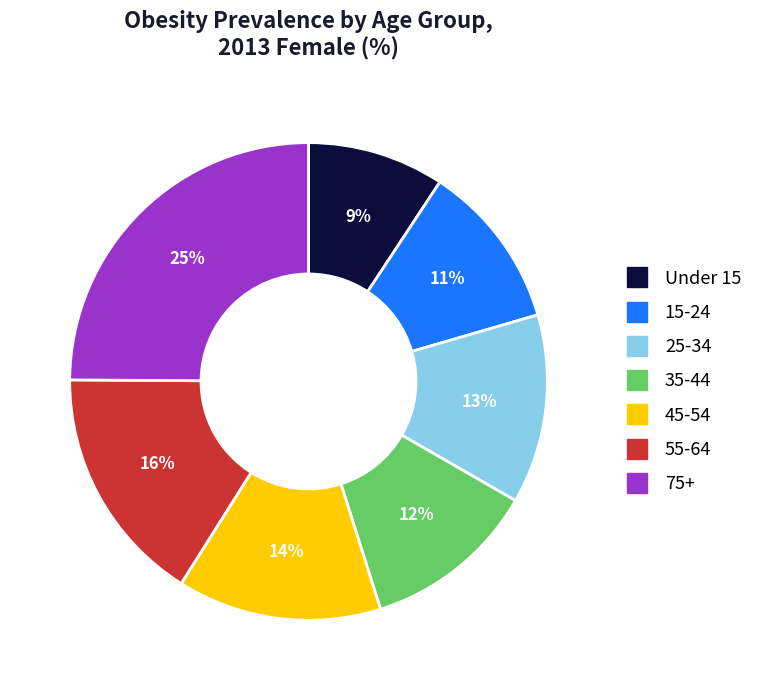

To the nearest percent, what is the difference between the 55-64 and 35-44 slice percentages?

4%